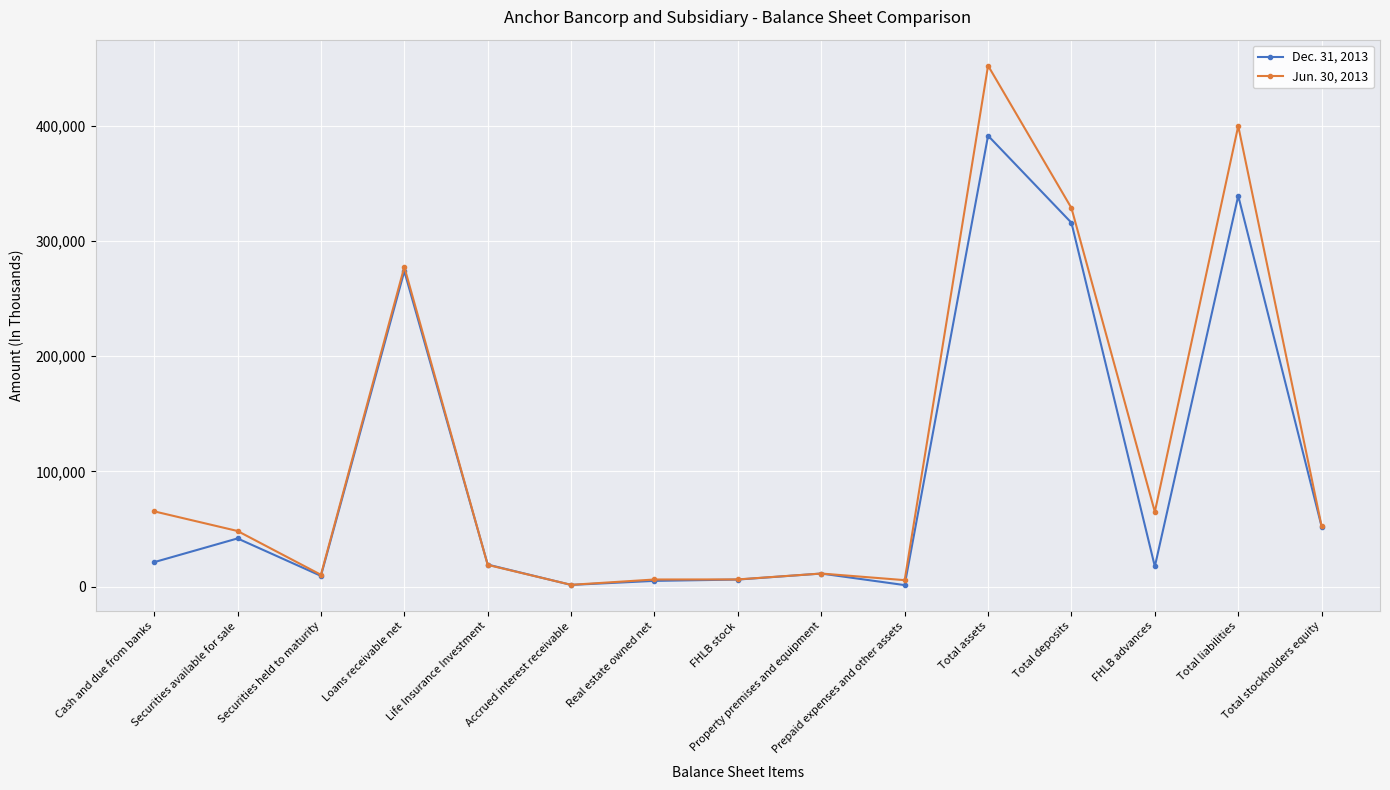

What is the label of the 13th point from the right?

Securities held to maturity